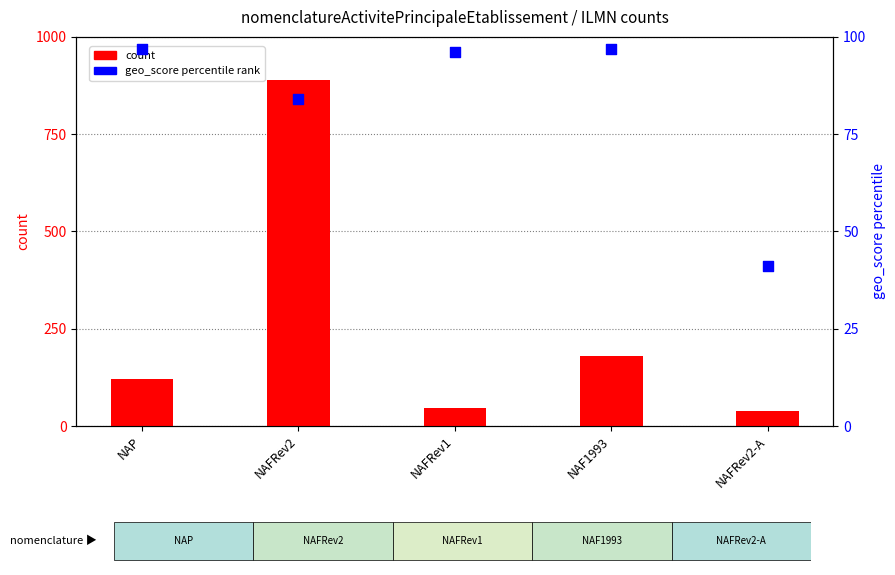

Is the value of count at NAF1993 greater than the value of geo_score (percentile rank) at NAP?

Yes